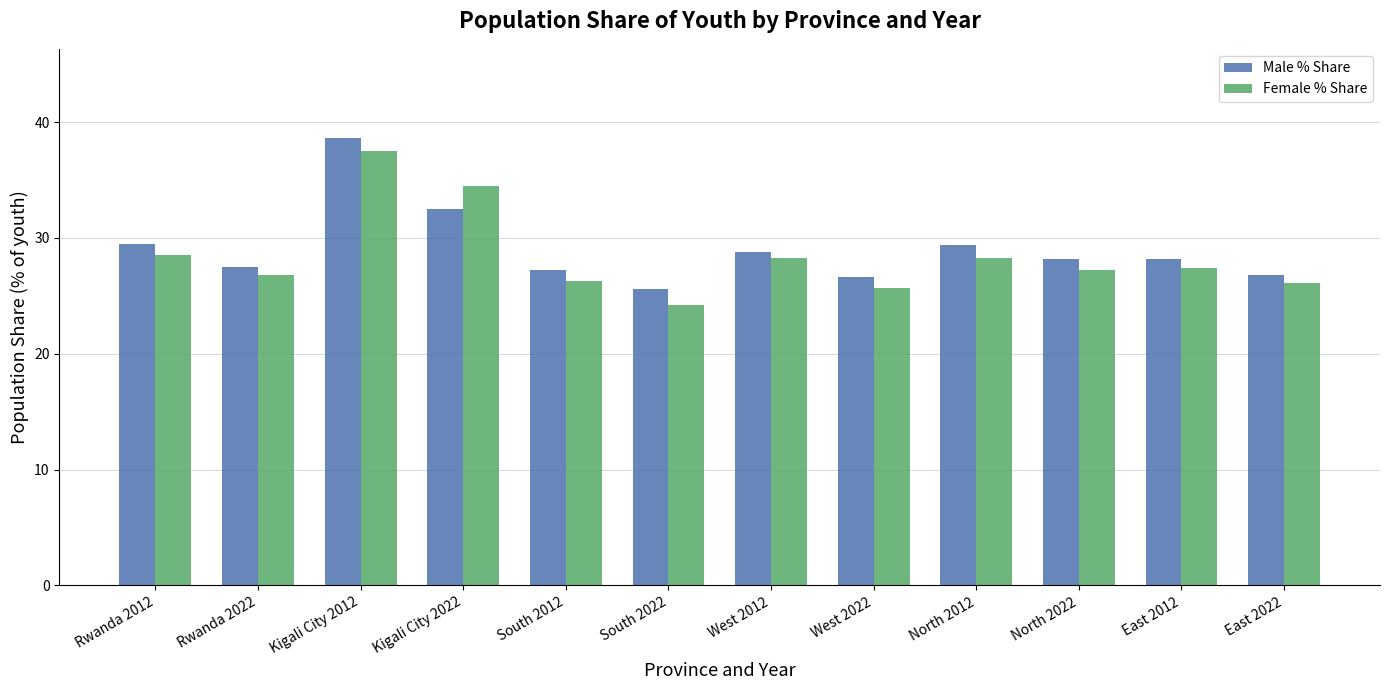

How many values in the Male % Share series are below 28?

5